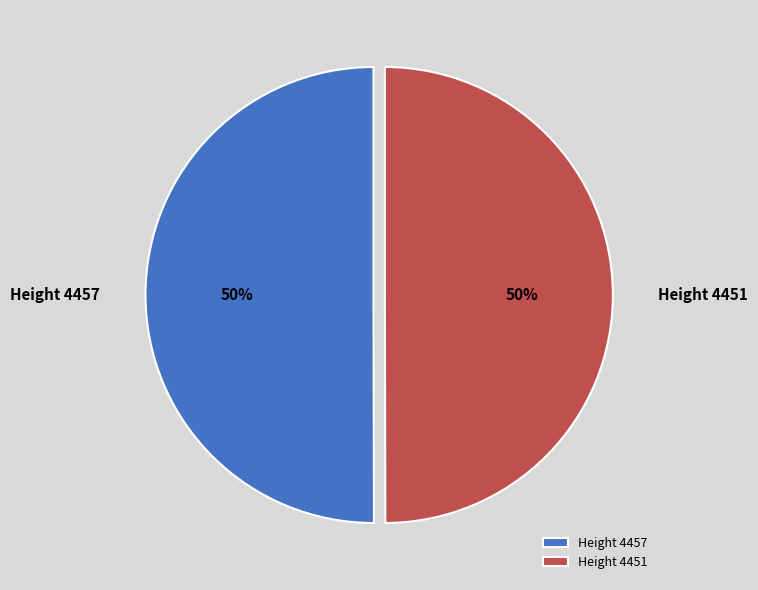

Is the sum of Height 4451 and Height 4457 greater than half?

Yes